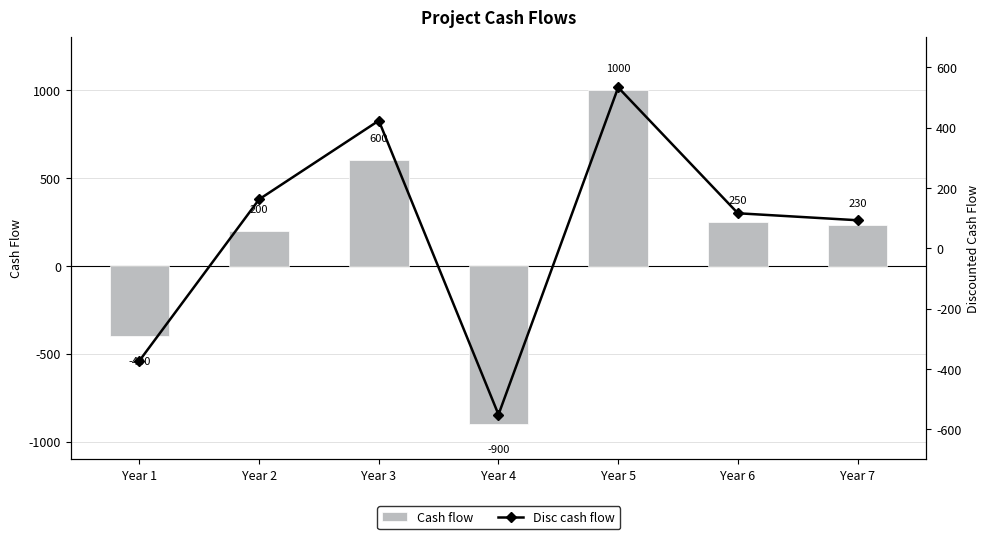

At which category does the chart reach its minimum across all series?

Year 4